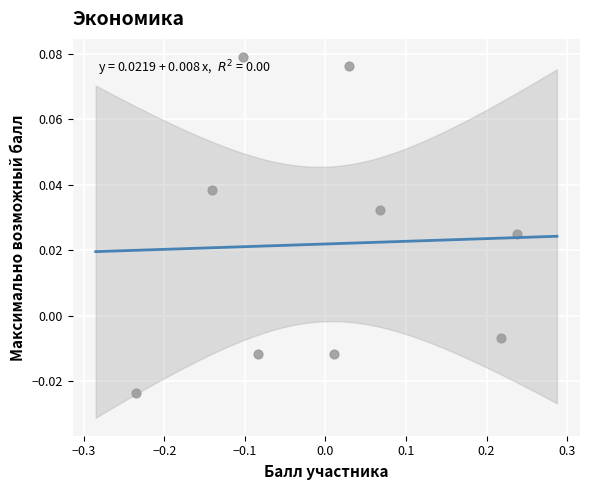

What is the range of X values (max minus min)?

0.5